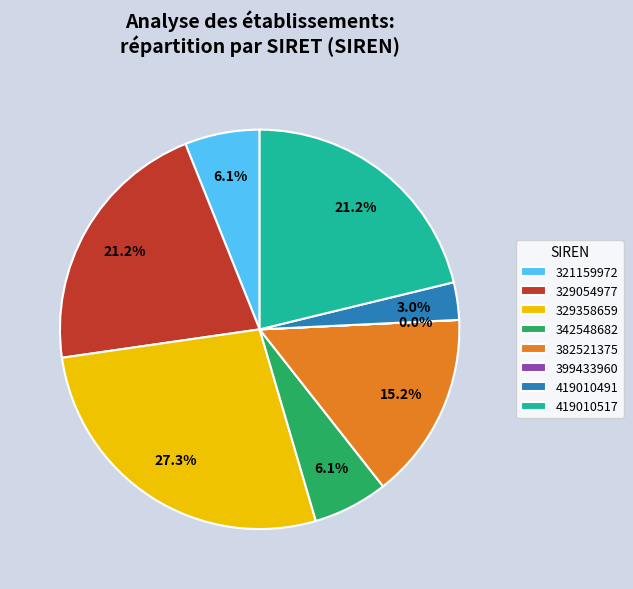

What percentage do 342548682 and 419010517 together represent?

27.3%